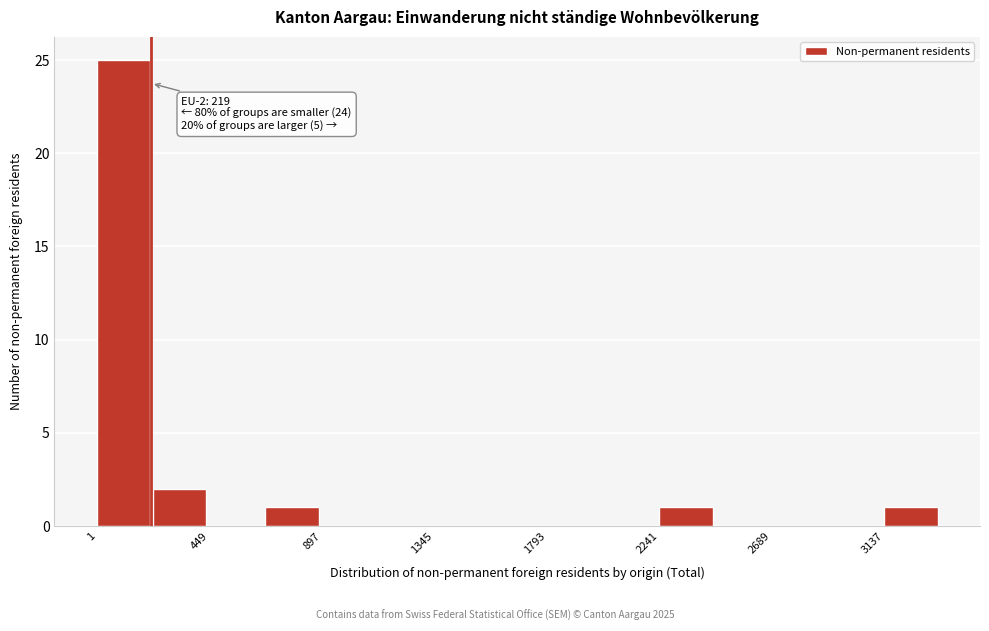

Over which range of the x-axis is the bar tallest?

0 to 250